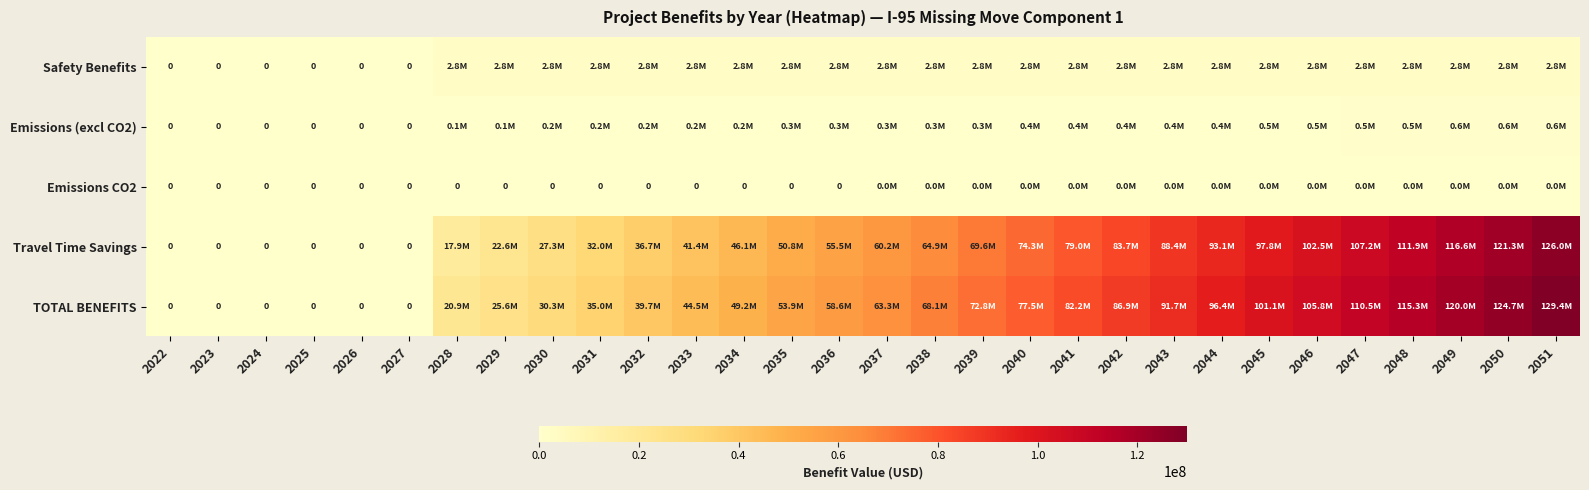

How many series are shown in this chart?

5